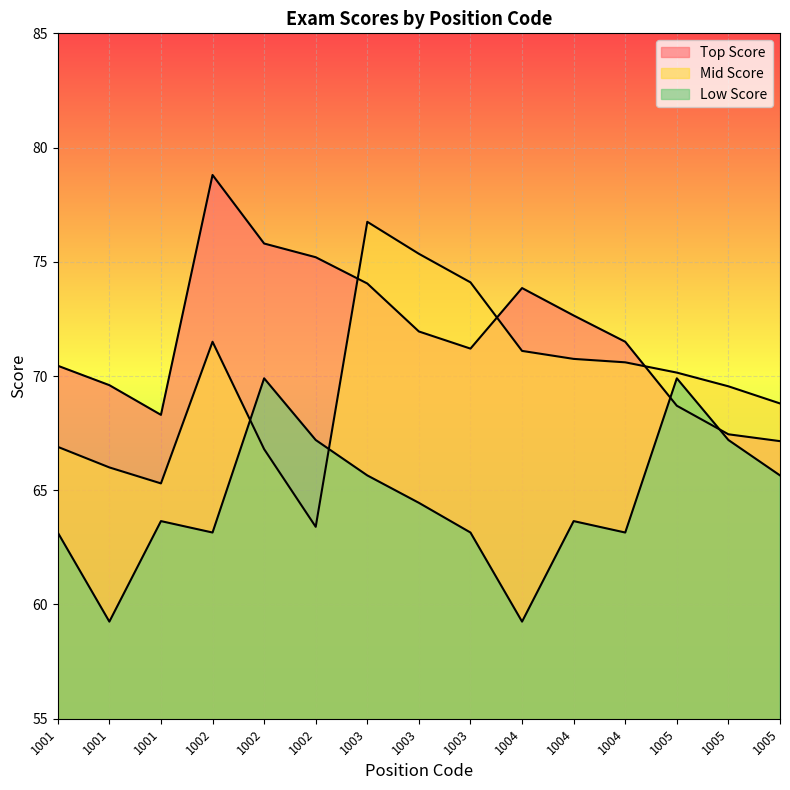

Reading left to right, transcribe all the data shown in this chart.

Top Score: 1001=70.5	1001=69.6	1001=68.3	1002=78.8	1002=75.8	1002=75.2	1003=74.0	1003=72.0	1003=71.2	1004=73.8	1004=72.7	1004=71.5	1005=68.7	1005=67.5	1005=67.2
Mid Score: 1001=66.9	1001=66.0	1001=65.3	1002=71.5	1002=66.8	1002=63.4	1003=76.8	1003=75.3	1003=74.1	1004=71.1	1004=70.8	1004=70.6	1005=70.2	1005=69.5	1005=68.8
Low Score: 1001=63.1	1001=59.2	1001=63.6	1002=63.1	1002=69.9	1002=67.2	1003=65.7	1003=64.5	1003=63.1	1004=59.2	1004=63.6	1004=63.1	1005=69.9	1005=67.2	1005=65.7